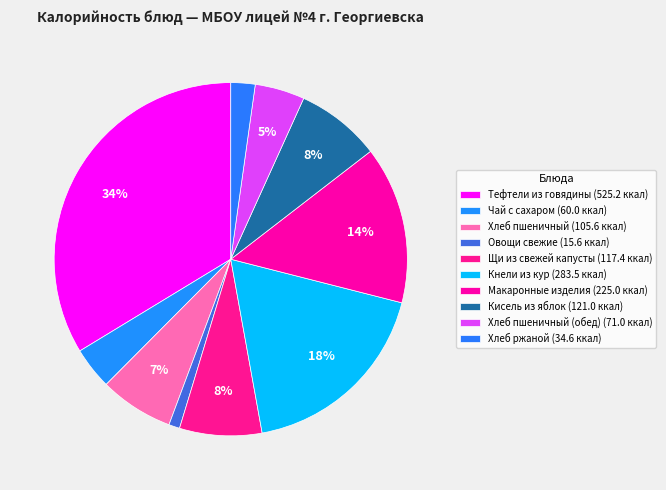

Rank the categories by value from lowest to highest.

Овощи свежие, Хлеб ржаной, Чай с сахаром, Хлеб пшеничный (обед), Хлеб пшеничный, Щи из свежей капусты, Кисель из яблок, Макаронные изделия, Кнели из кур, Тефтели из говядины